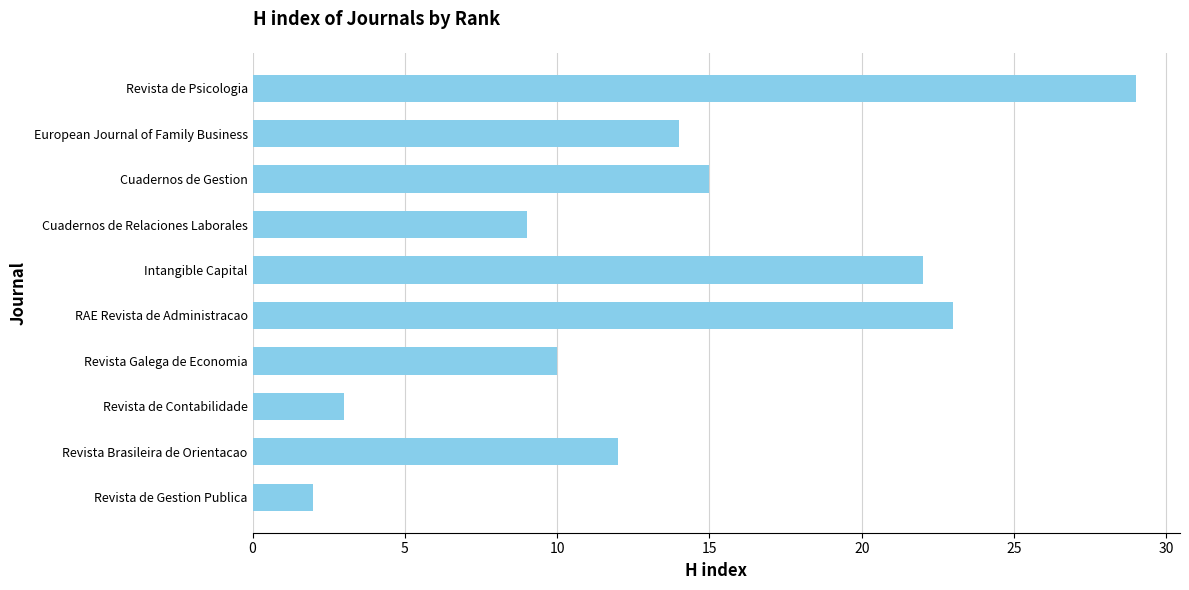

Read the value at Cuadernos de Gestion.

15